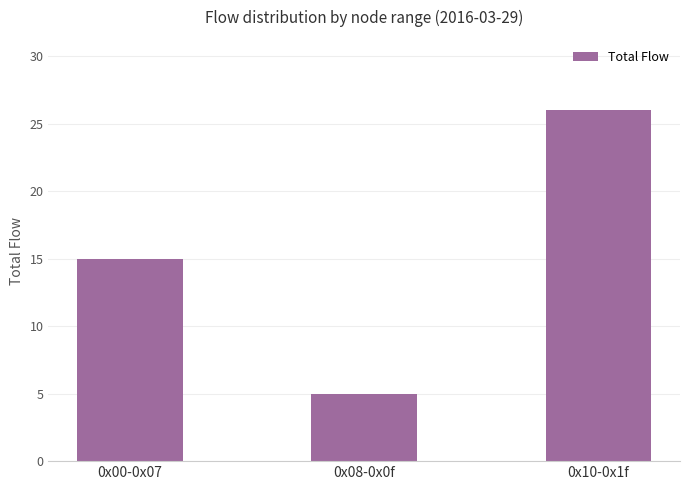

What position from the left is 0x08-0x0f?

2